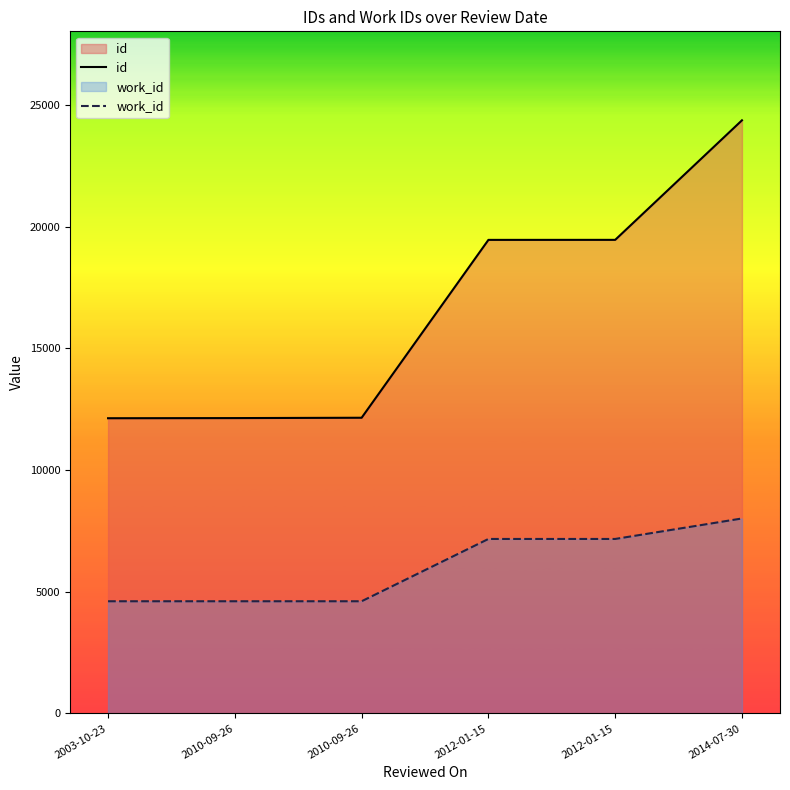

What is the label of the 2nd point from the left?

2010-09-26